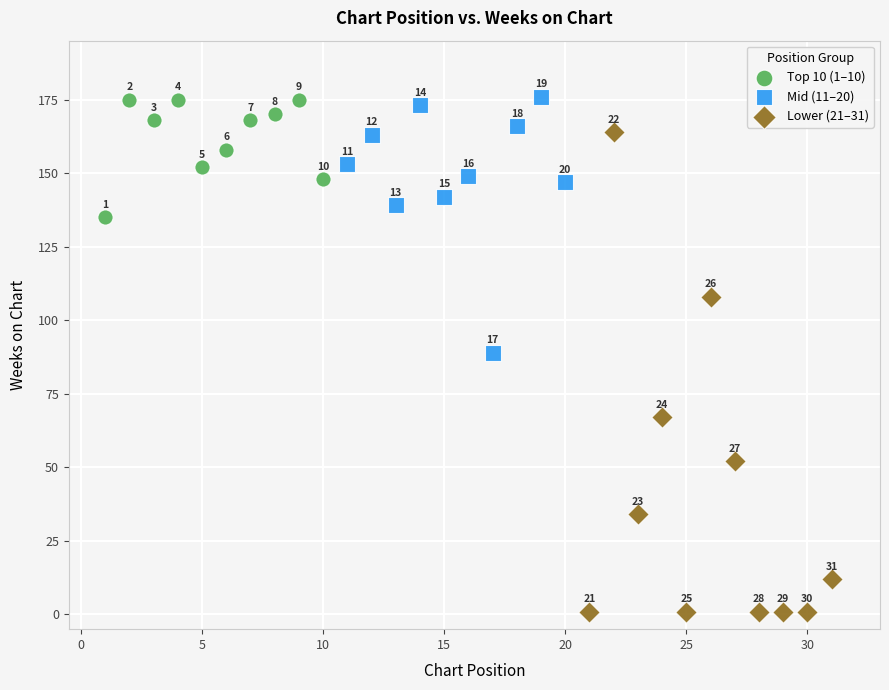

Which series reaches the maximum Y coordinate?

Mid (11–20)